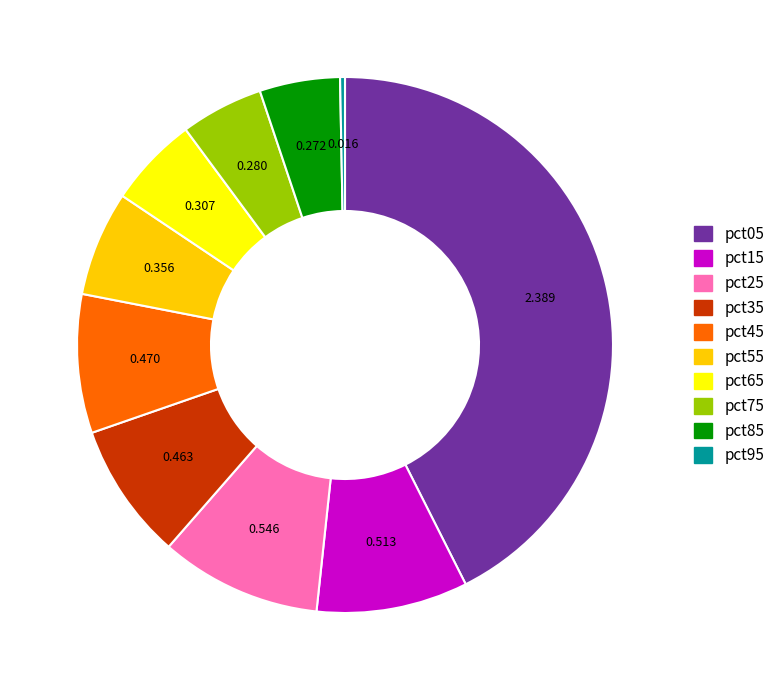

Count the number of slices in the pie.

10